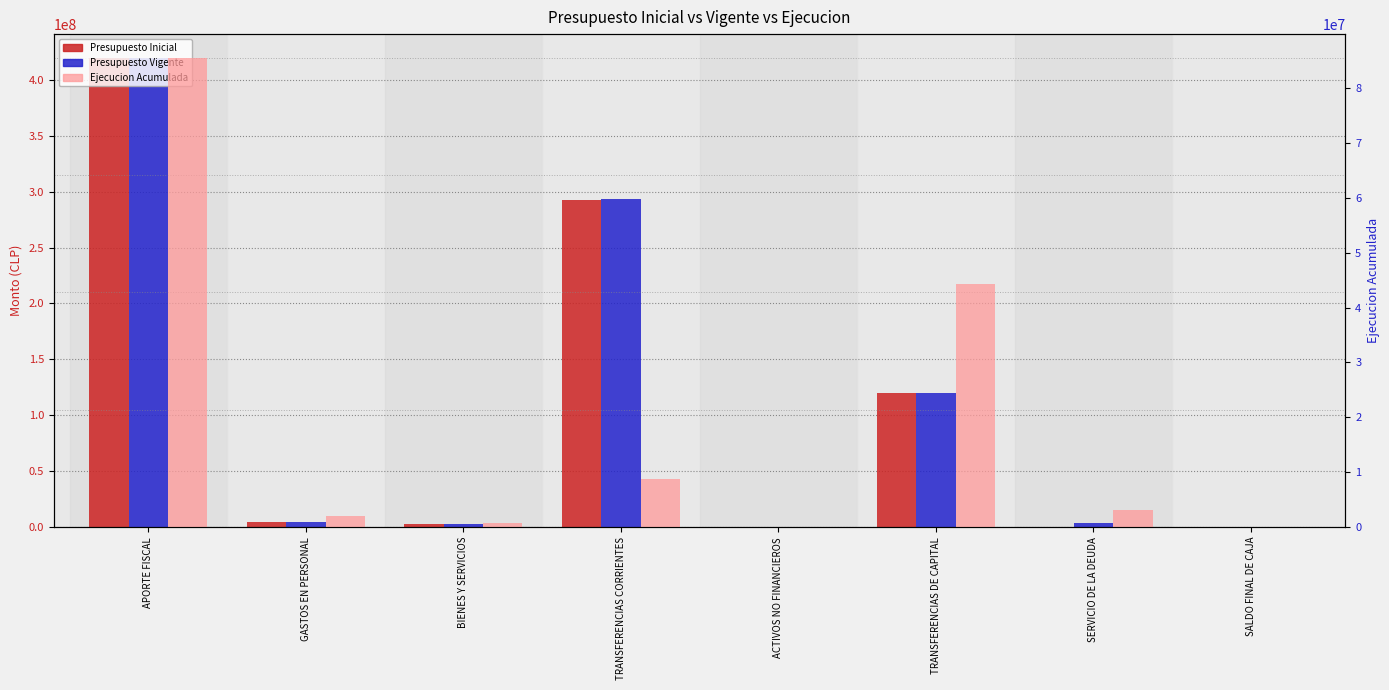

Read the Presupuesto Vigente value at ACTIVOS NO FINANCIEROS, to the nearest 10.

153730